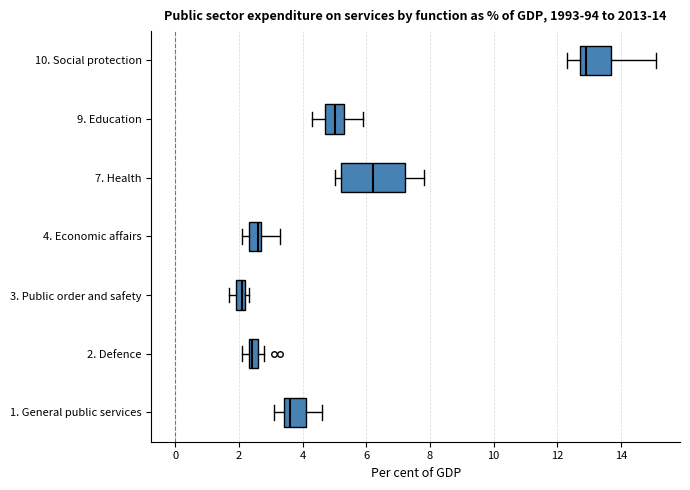

Which box's median line is the furthest to the right?

10. Social protection